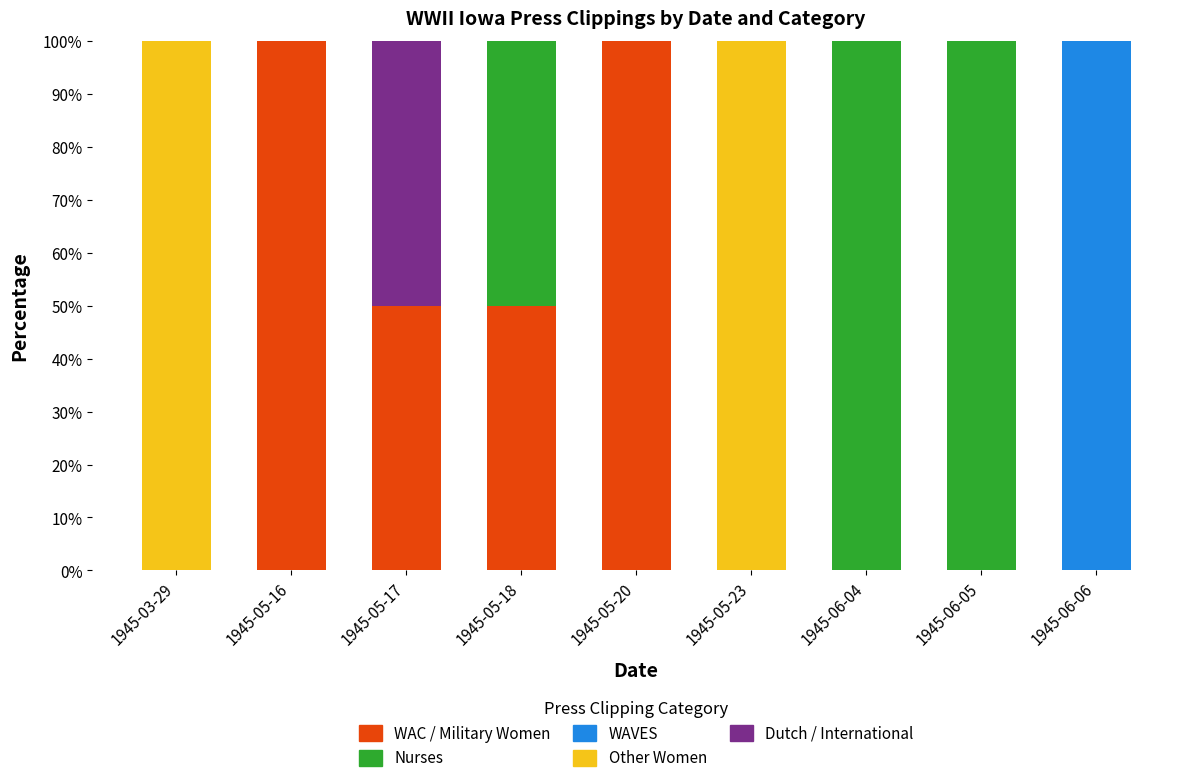

True or false: WAC / Military Women has a value of 66 at 1945-05-18.

False